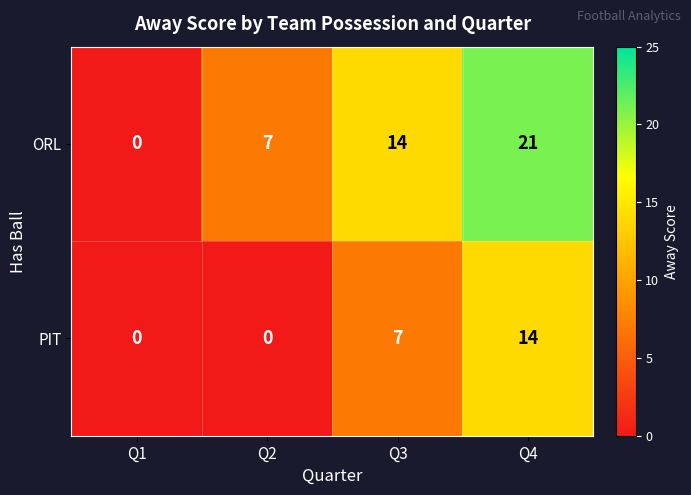

What is the total value across all series at Q2?

7